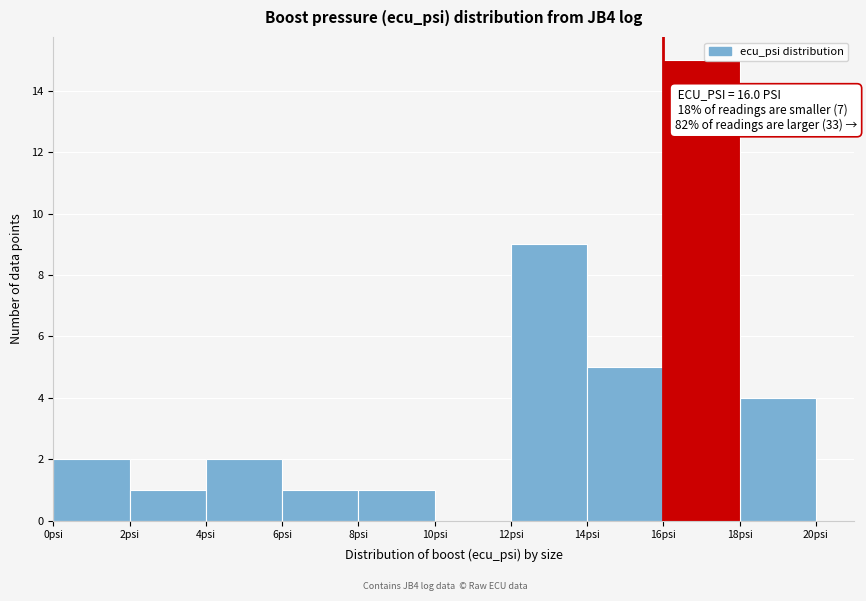

Over which range of the x-axis is the bar tallest?

16 to 18